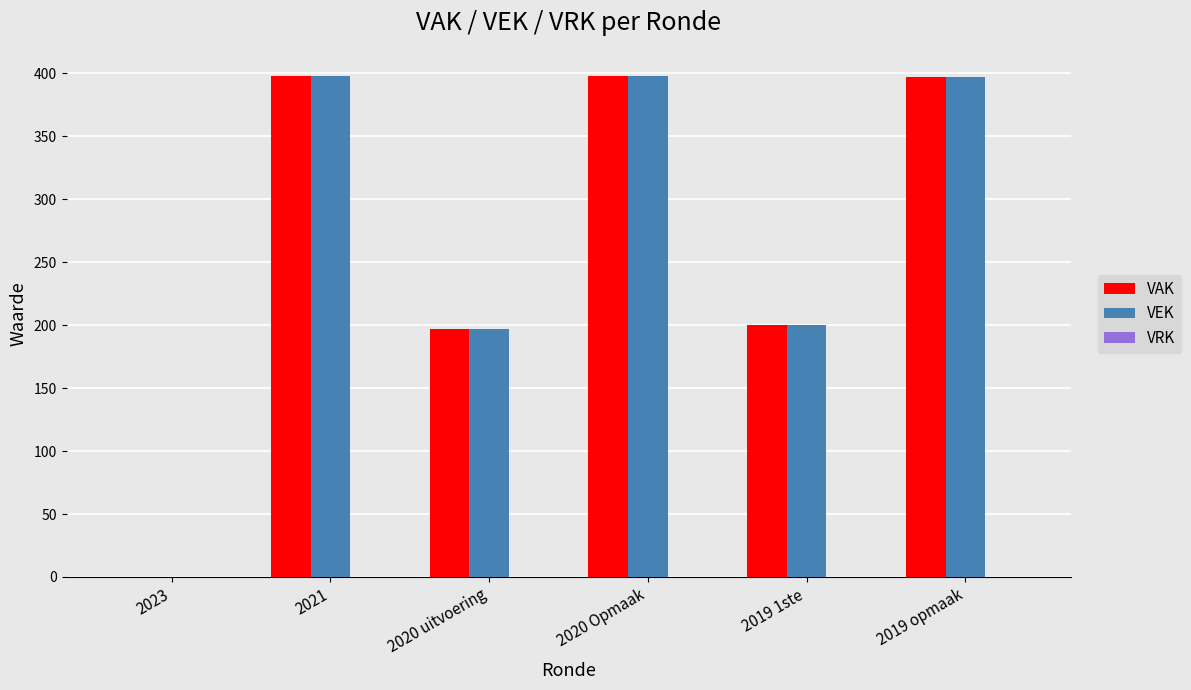

Are the bars horizontal?

No